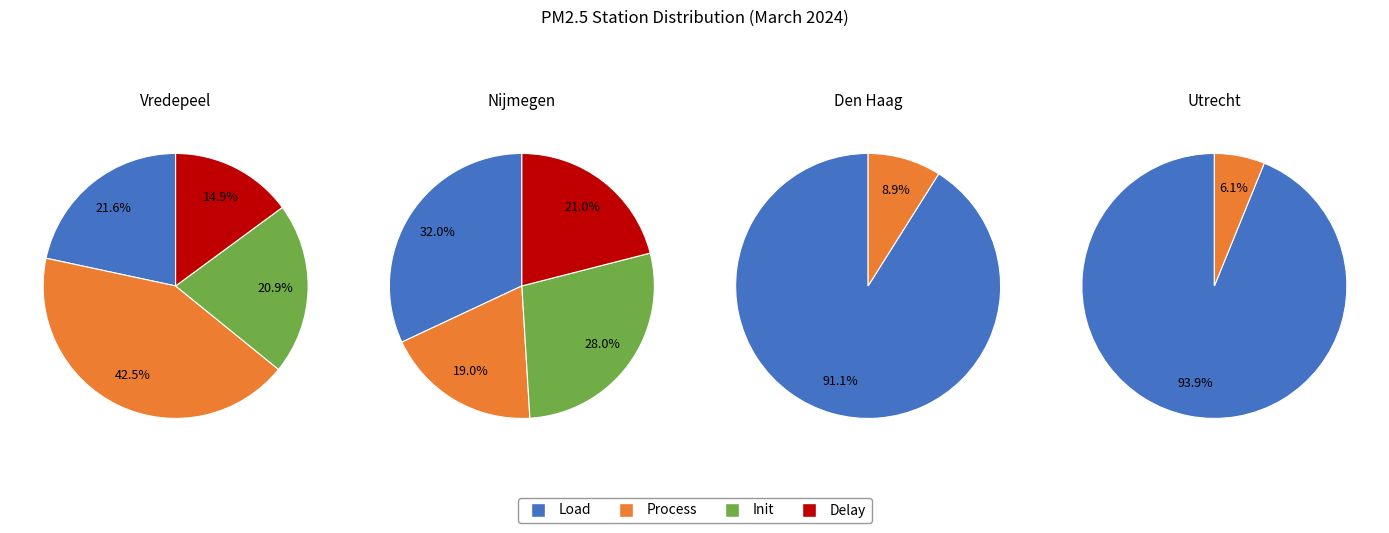

How much of the chart is everything except 17?

99.5%